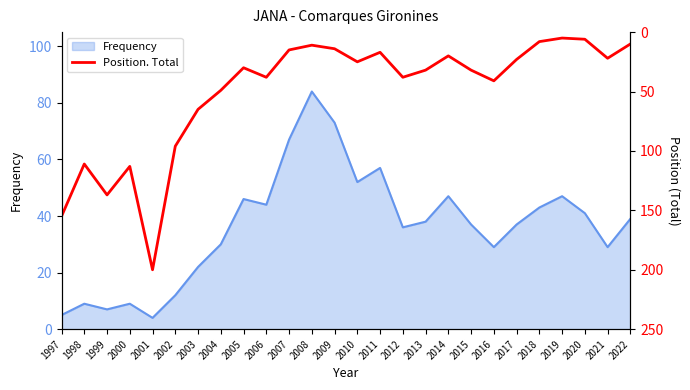

What is the highest value of the Frequency series?

84